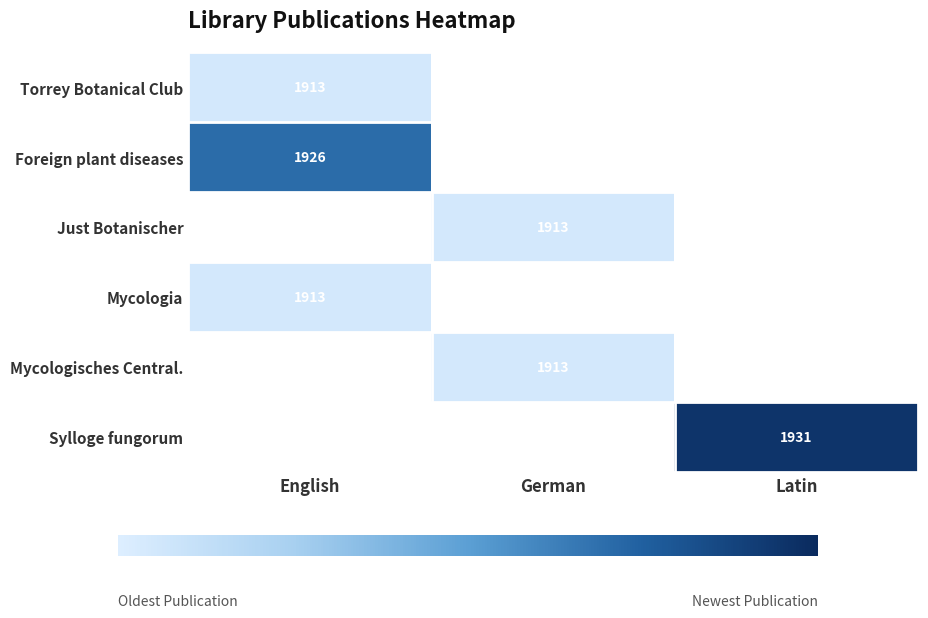

Which category has the highest value in the Torrey Botanical Club series?

English